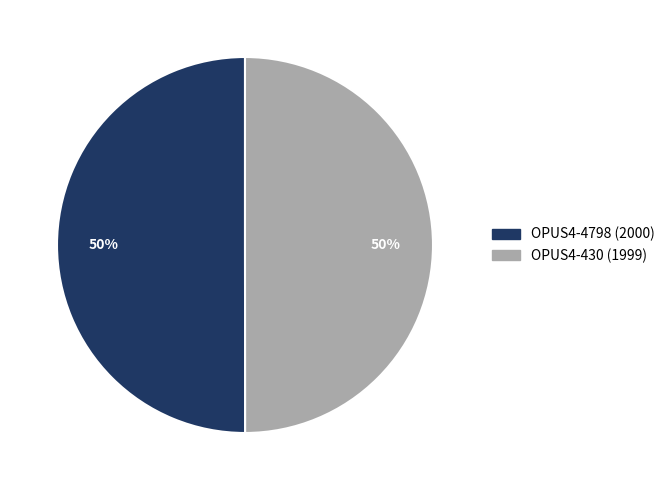

True or false: OPUS4-4798 (2000) accounts for 38% of the total.

False